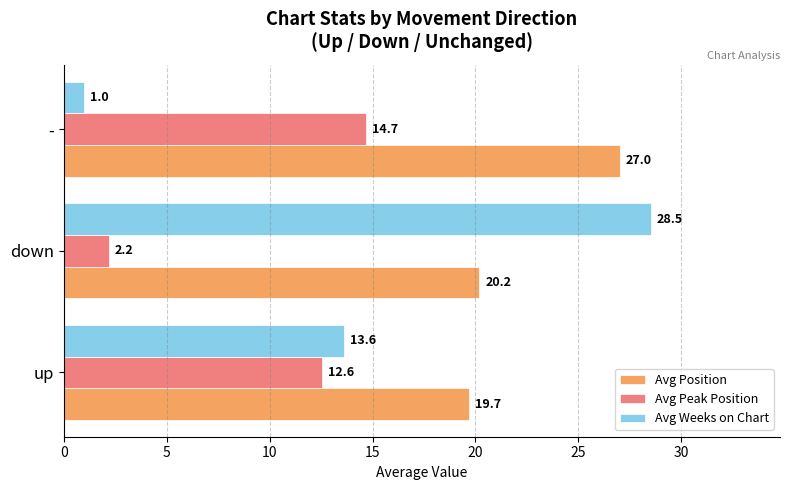

What is the lowest value of the Avg Position series?

19.7